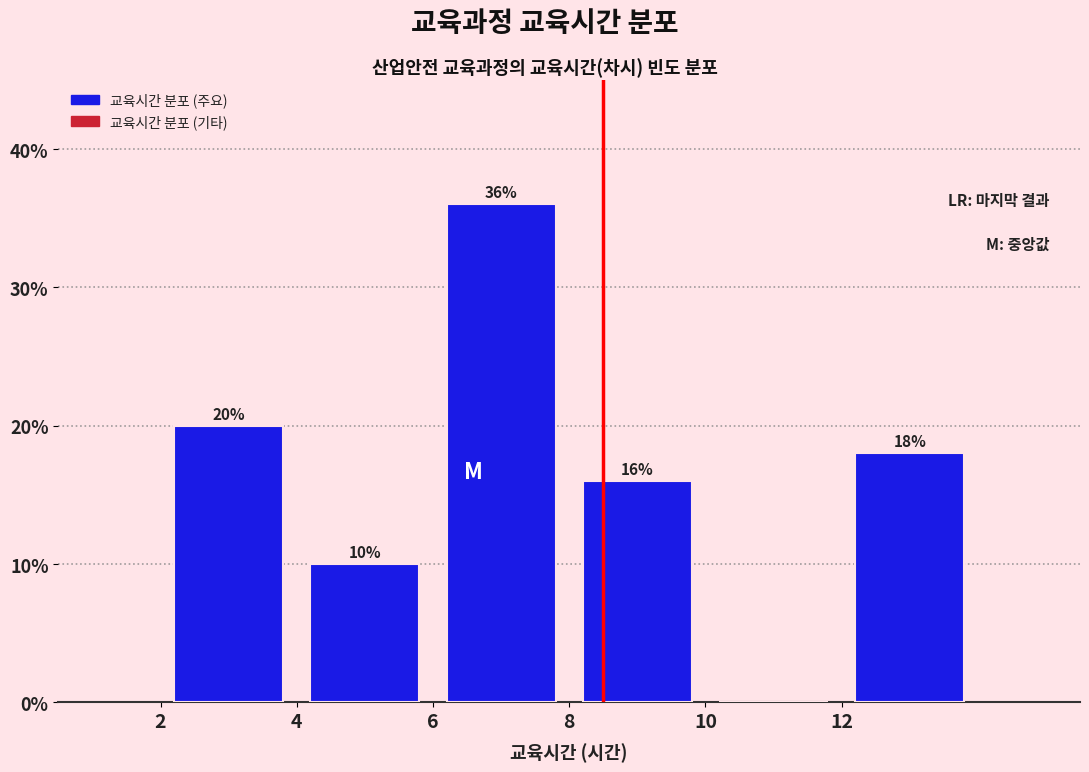

Over which range of the x-axis is the bar tallest?

6 to 8